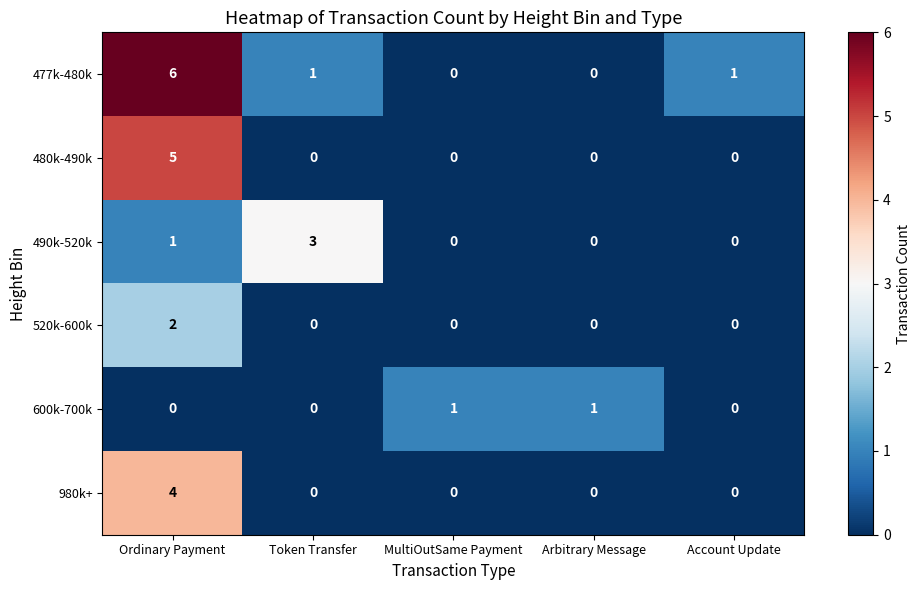

List the series in order of their peak value, highest first.

477k-480k, 480k-490k, 980k+, 490k-520k, 520k-600k, 600k-700k